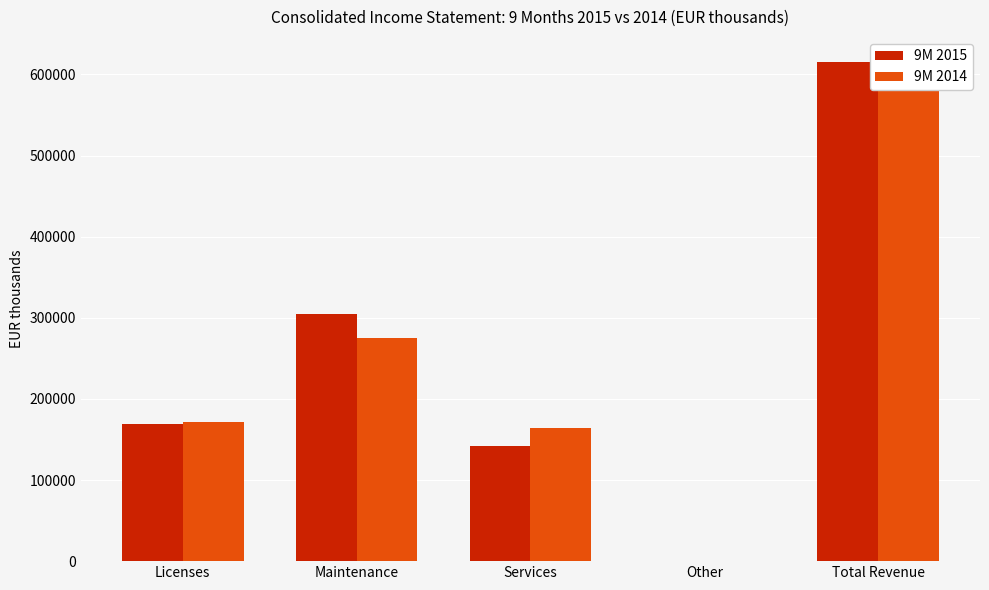

Rank the series by their average value, from lowest to highest.

9M 2014, 9M 2015